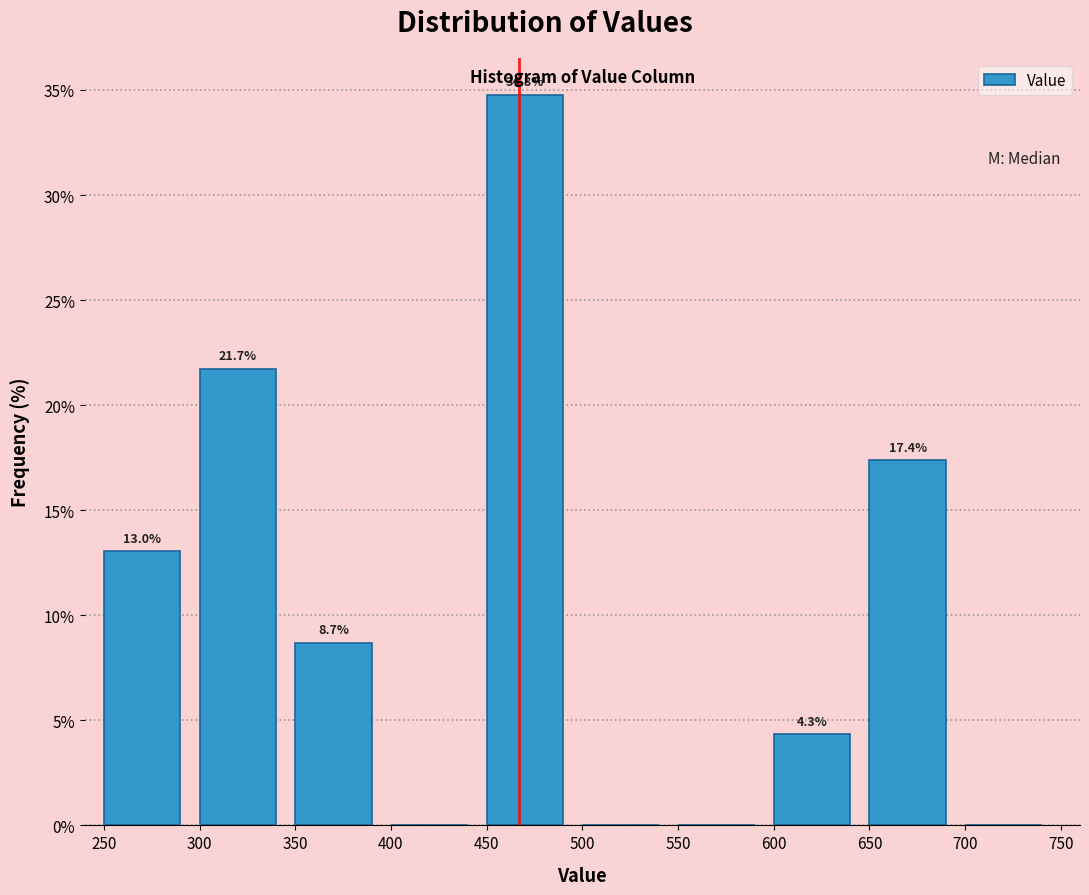

Which range on the x-axis has the tallest bar?

450 to 500